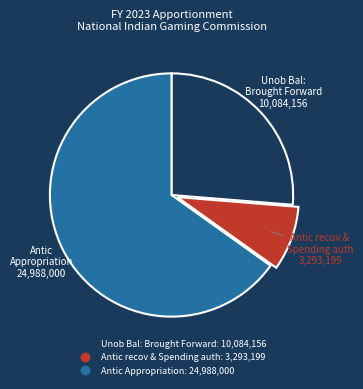

Is there a majority slice in this chart?

Yes